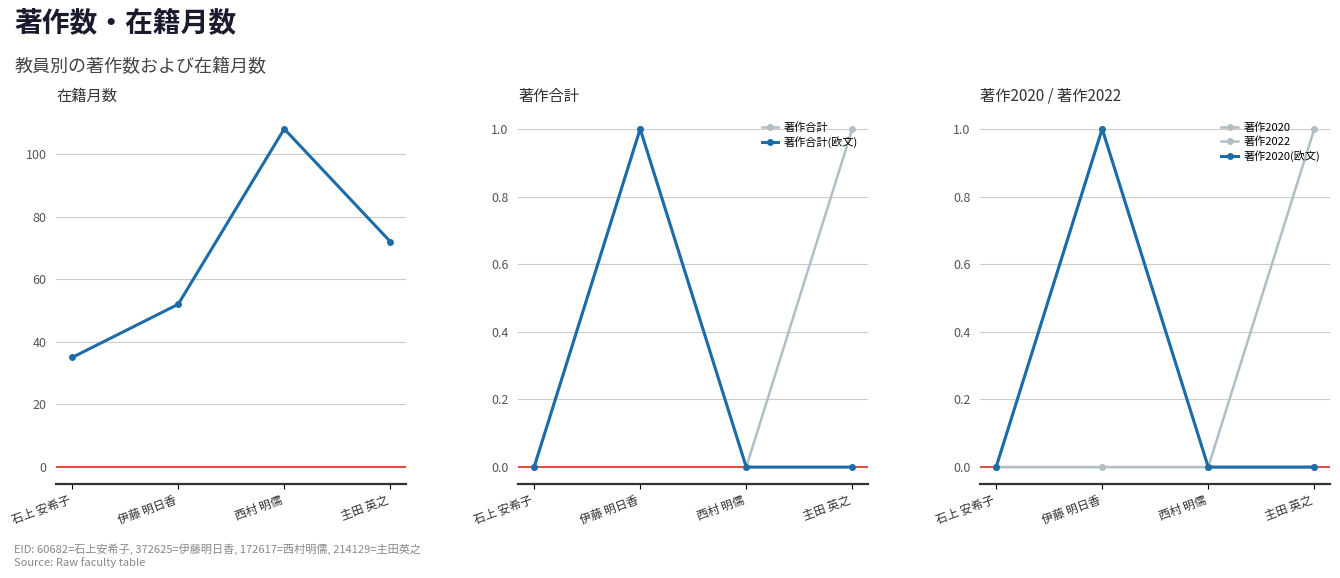

List the series in order of their peak value, highest first.

在籍月数, 著作合計, 著作合計(欧文), 著作2020, 著作2022, 著作2020(欧文)